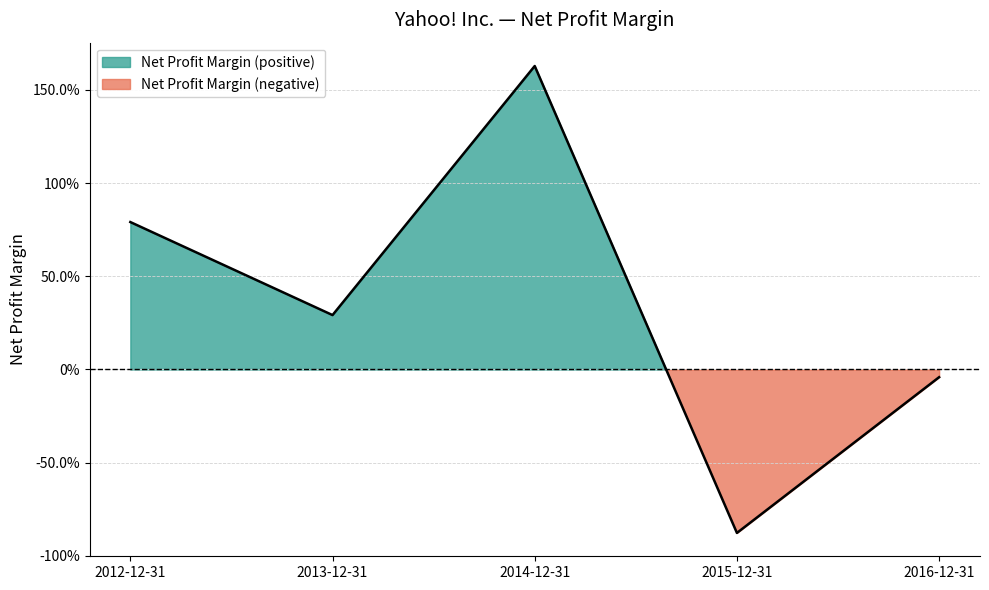

What is the difference between the values at 2013-12-31 and 2016-12-31?

0.3